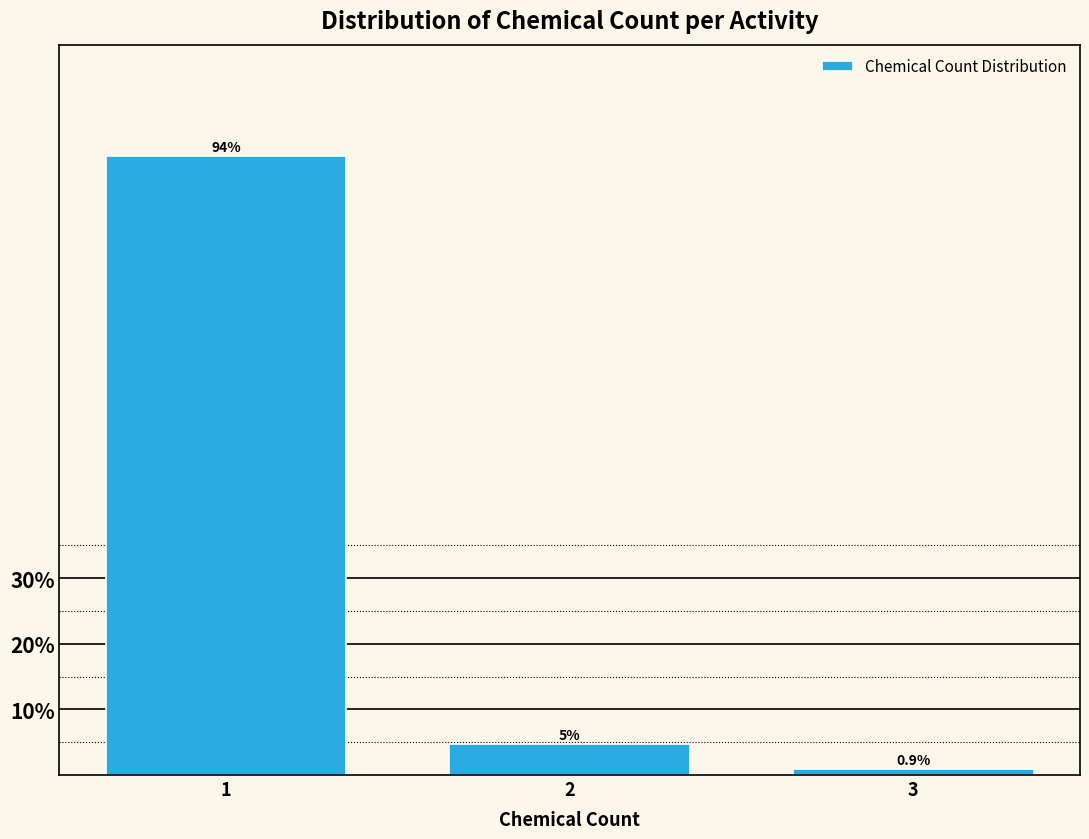

Reading left to right, transcribe all the data shown in this chart.

1=94.3	2=4.7	3=0.9